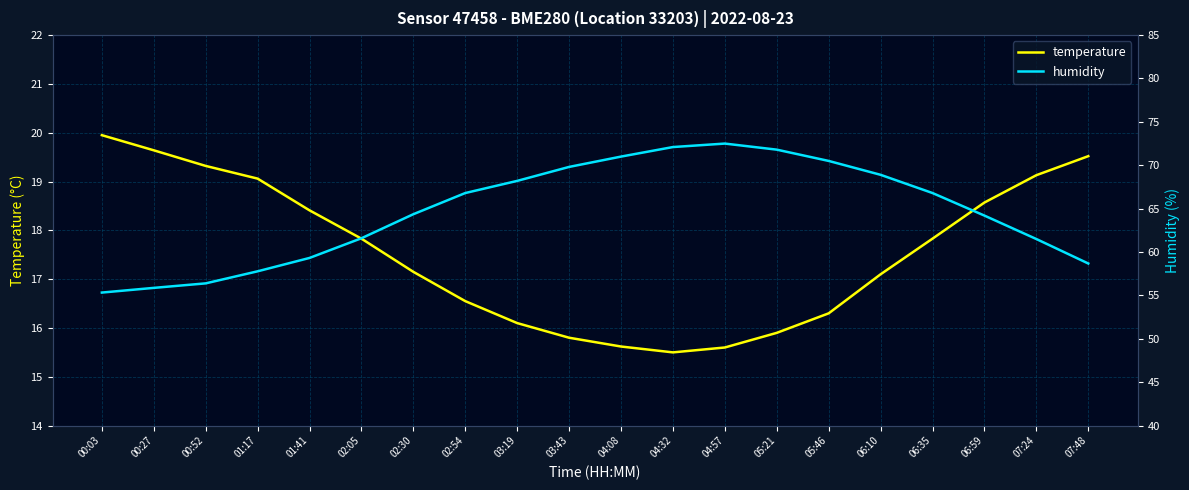

At which label does temperature first exceed 17?

00:03